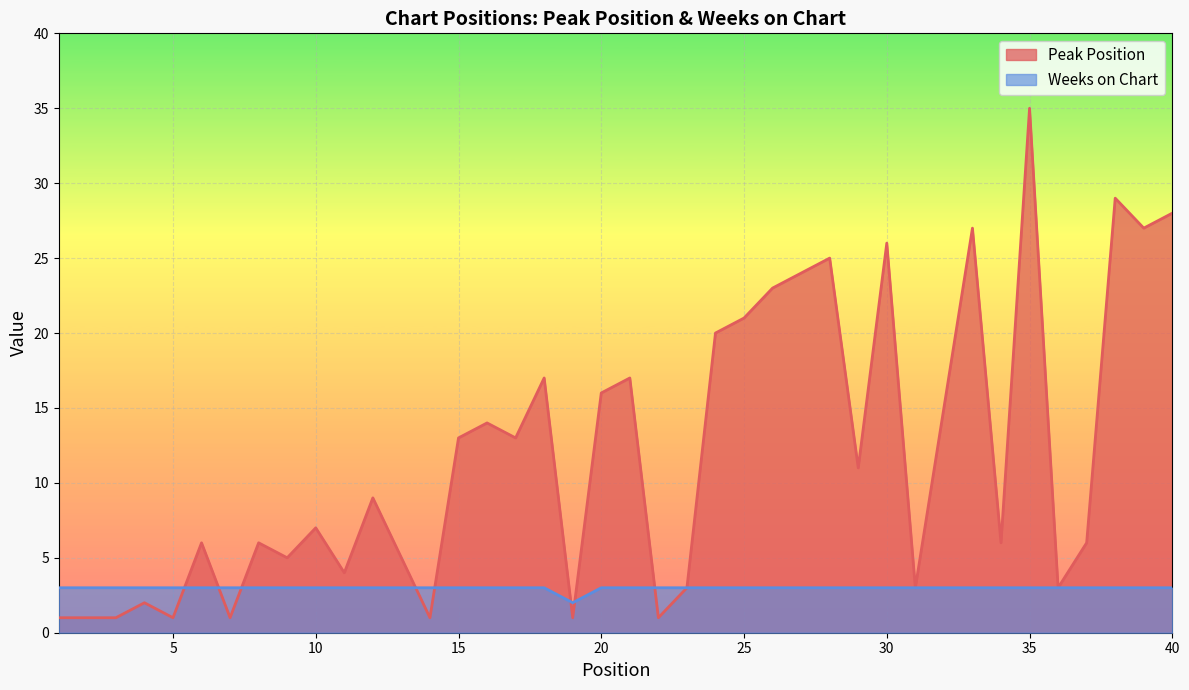

What is the sum of the Weeks on Chart values at 32 and 39?

6